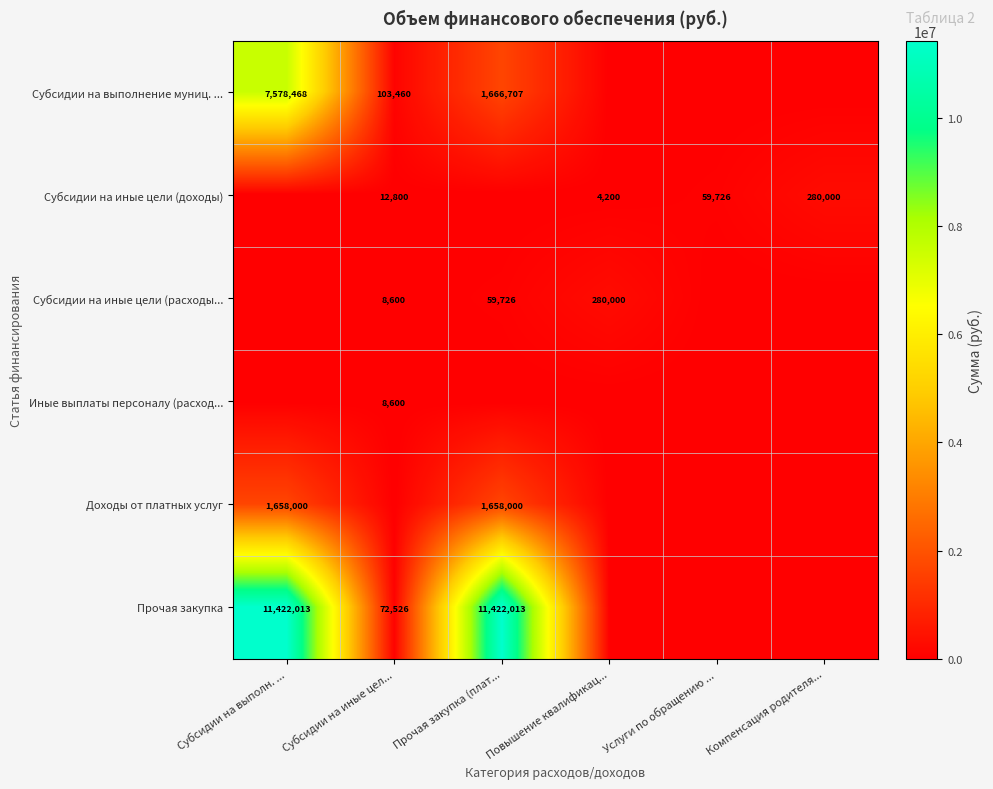

The value of Субсидии на иные цели (доходы) at Компенсация родителя... is 446921. True or false?

False